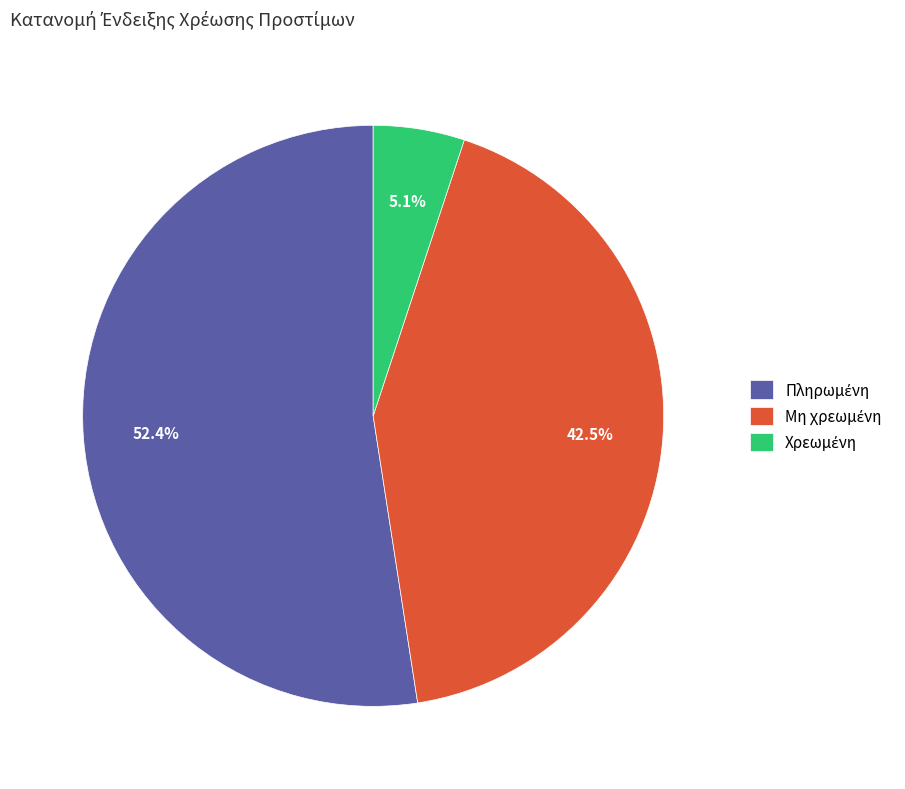

Is there any slice that represents more than half of the pie?

Yes